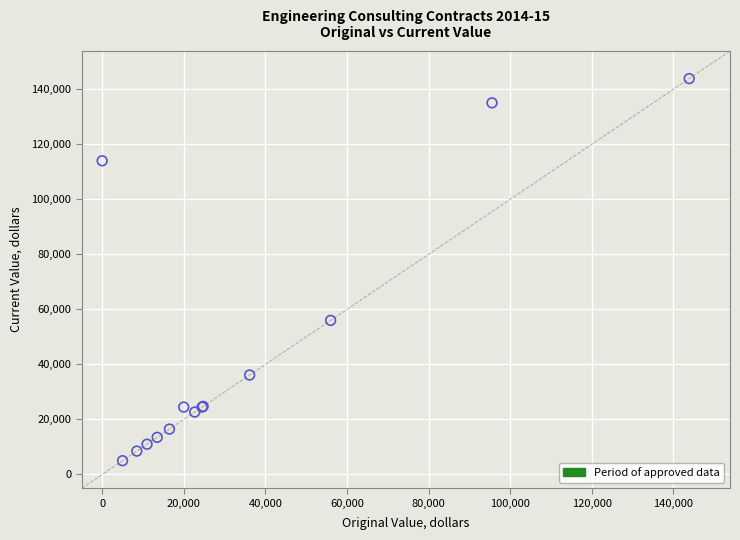

What Y value in the scatter plot is closest to 74450?

56000.0